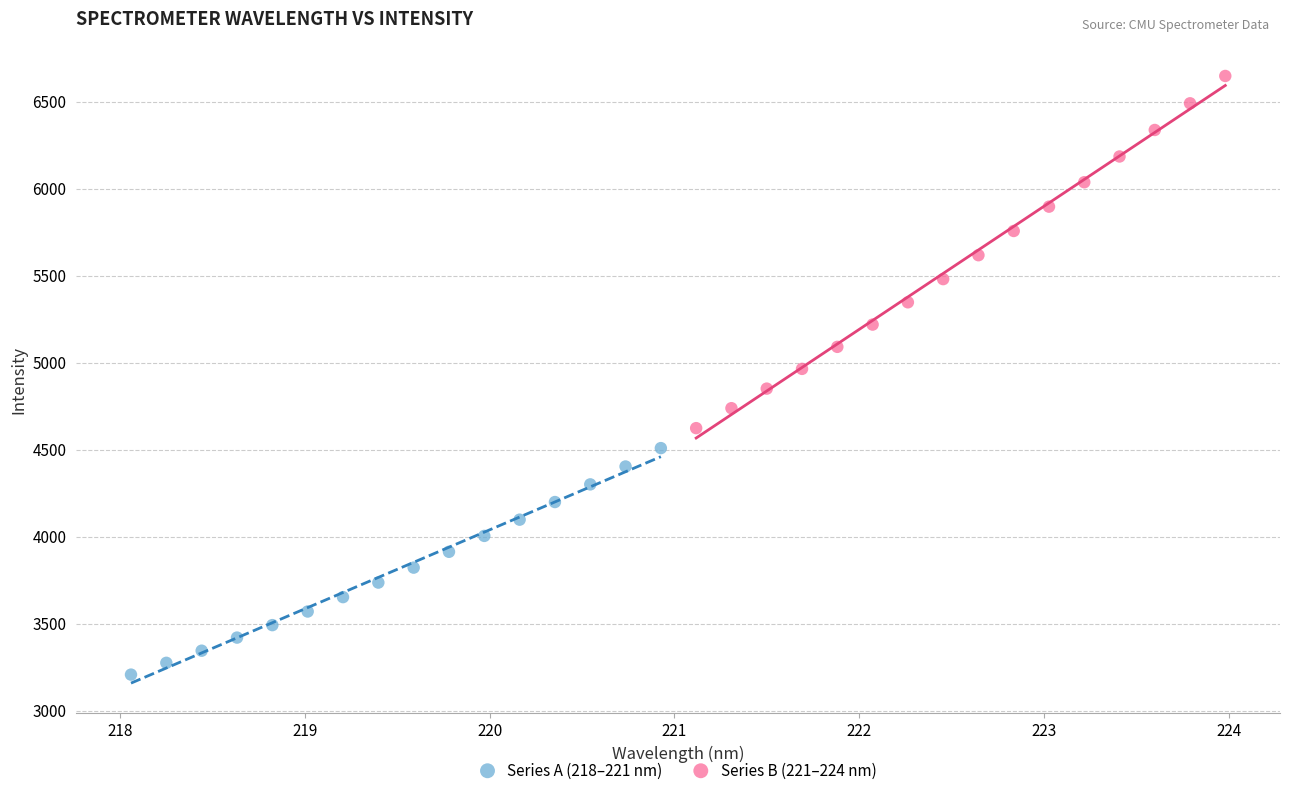

Which series contains the lowest Y value?

Series A (218–221 nm)